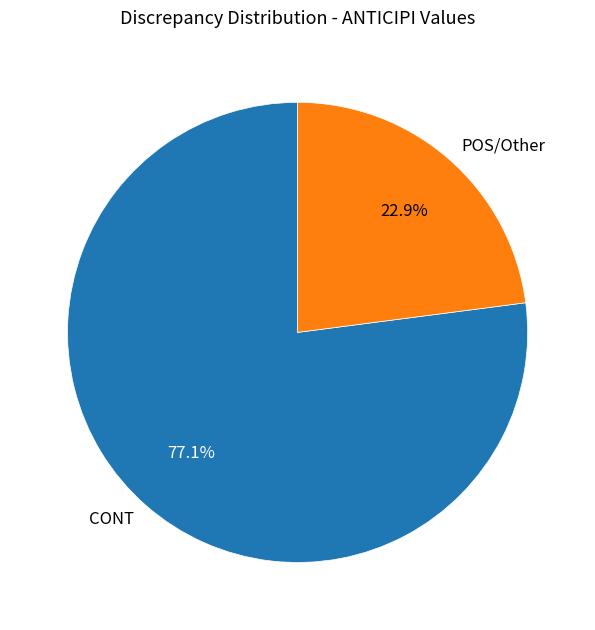

What is the ratio of the value at POS/Other to the value at CONT?

0.3